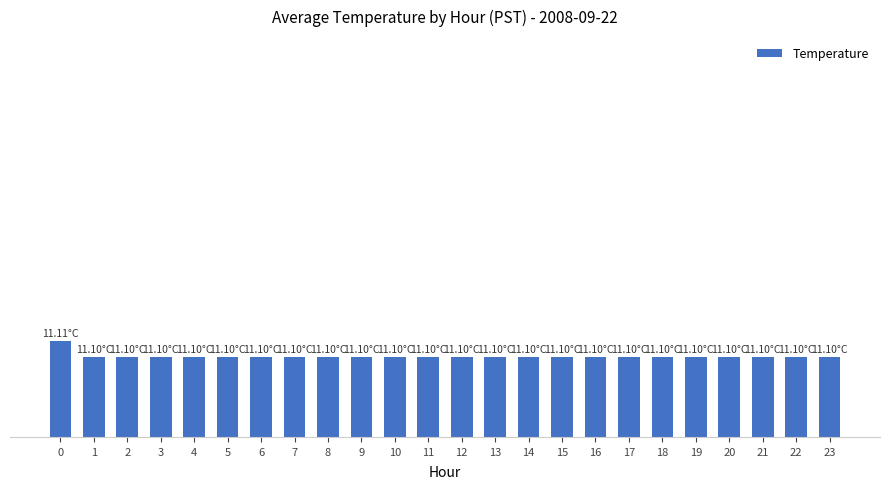

The value at 4 is 11.1. True or false?

True